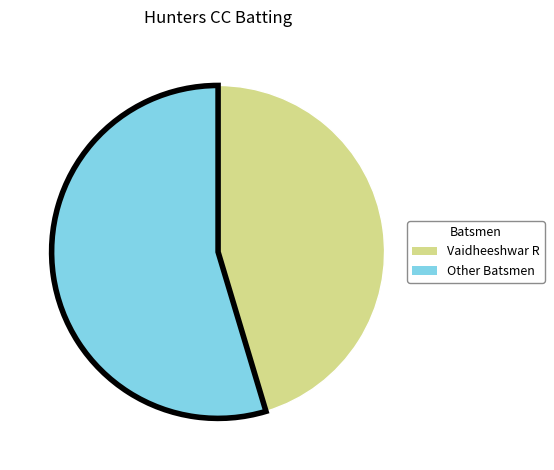

How many segments does this pie chart have?

2